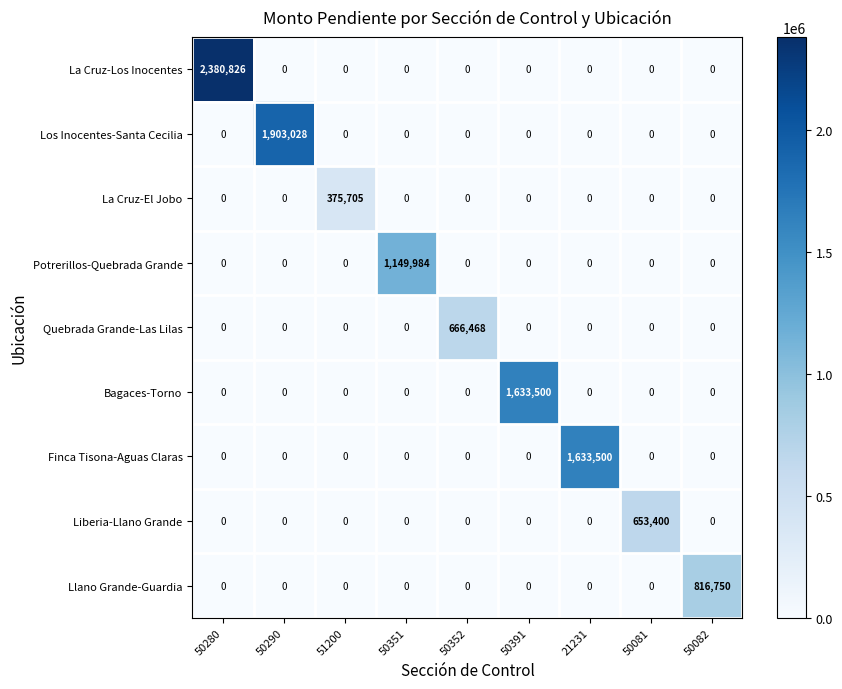

What is the total value across all series at 50391?

1633500